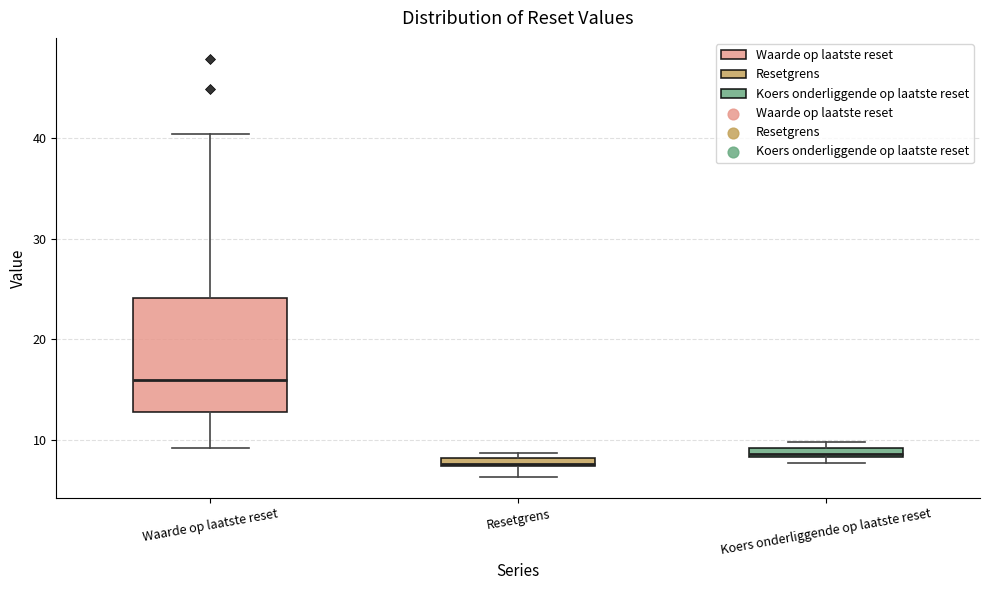

Which box is the tallest, from its lower edge to its upper edge?

Waarde op laatste reset